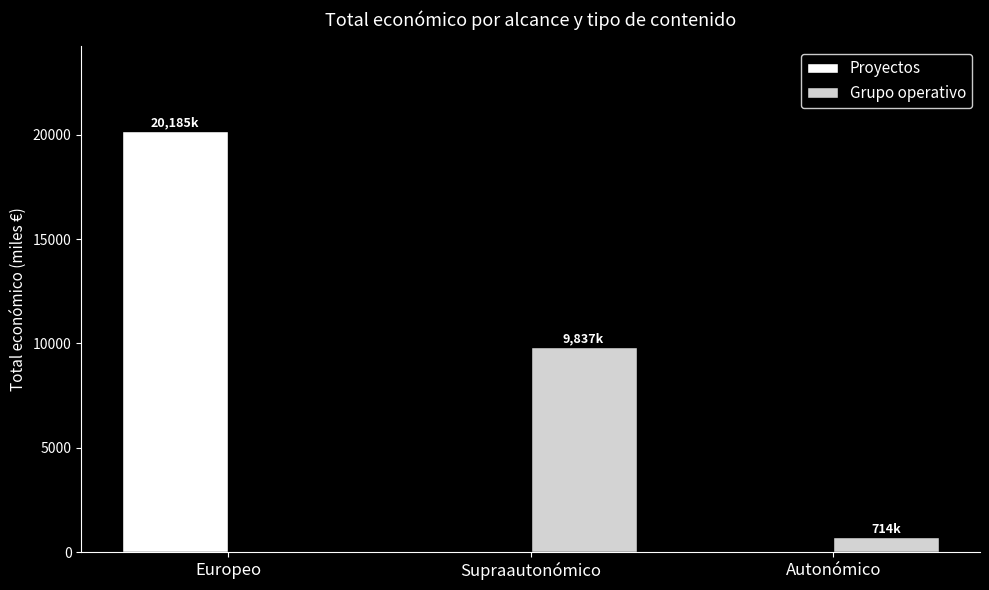

Are the bars grouped side by side (vs. stacked)?

Yes